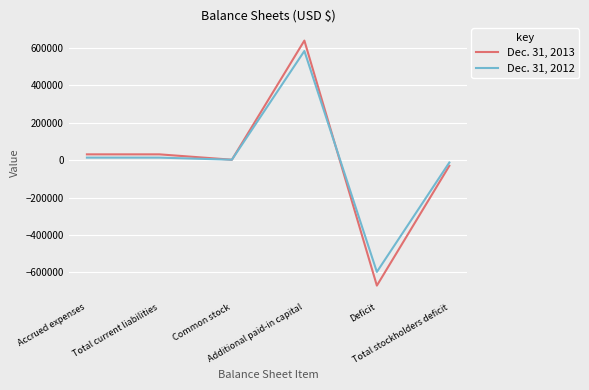

Where is Dec. 31, 2012 nearest to the value -7426?

Total stockholders deficit